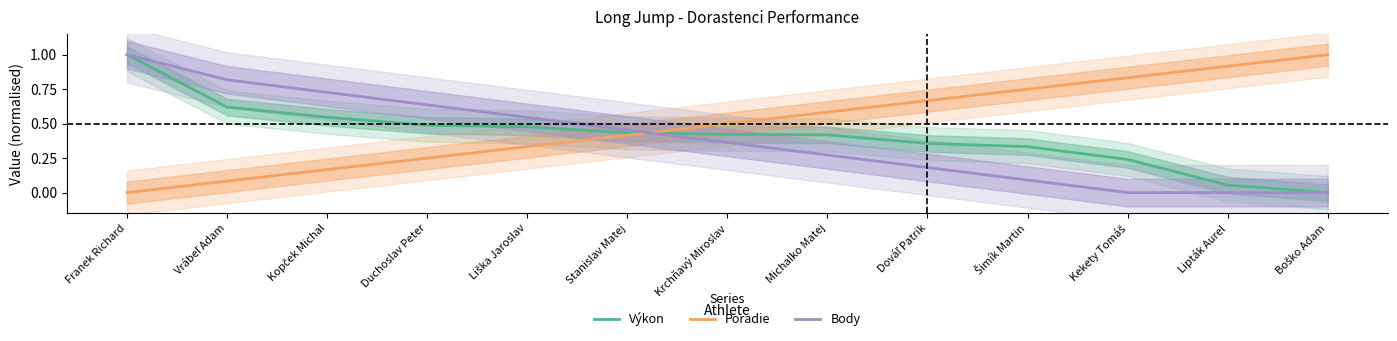

Rank the series by their maximum value, from lowest to highest.

Výkon, Poradie, Body